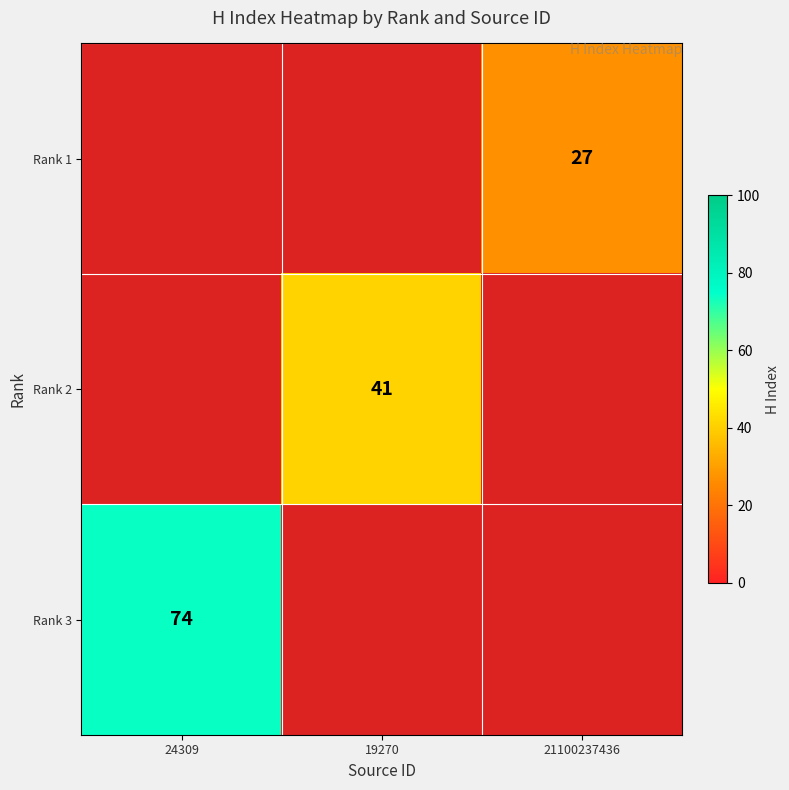

The Rank 1 series shows 27 at 21100237436. True or false?

True